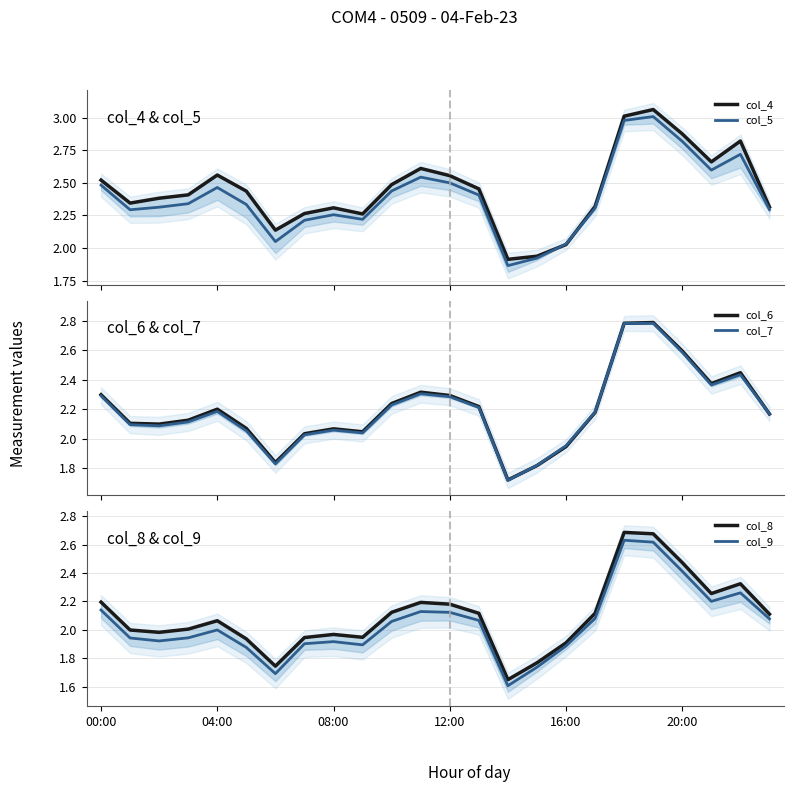

In col_8, how many points are lower than both neighbors (excluding endpoints)?

5